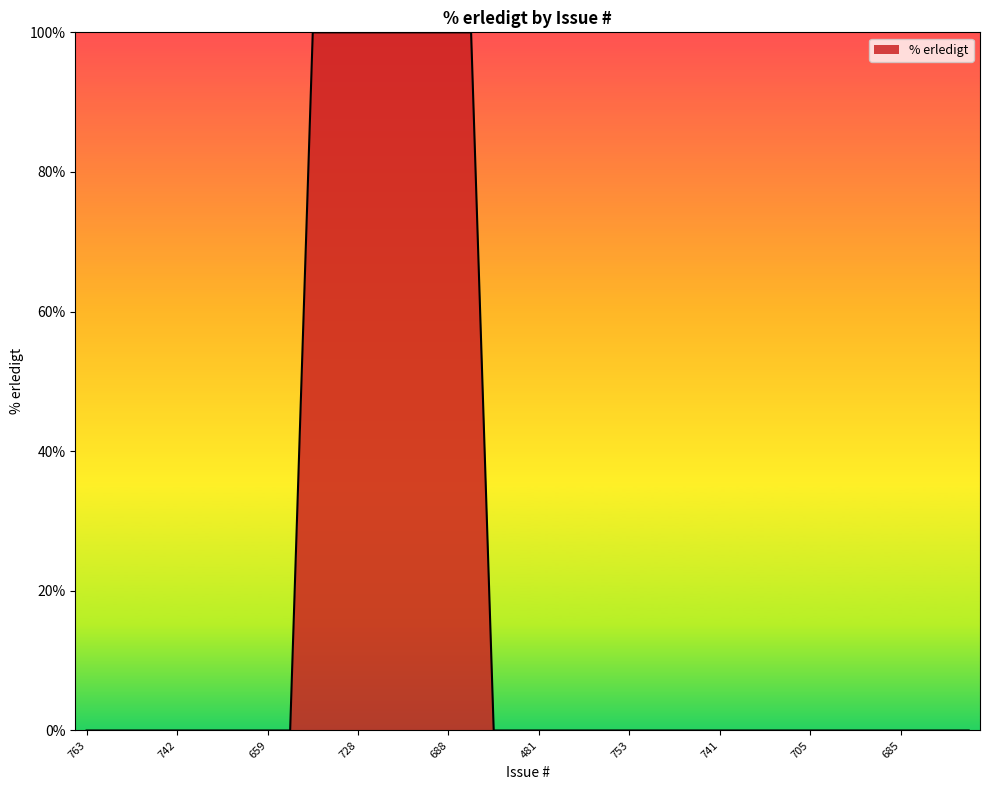

What is the greatest value displayed?

100